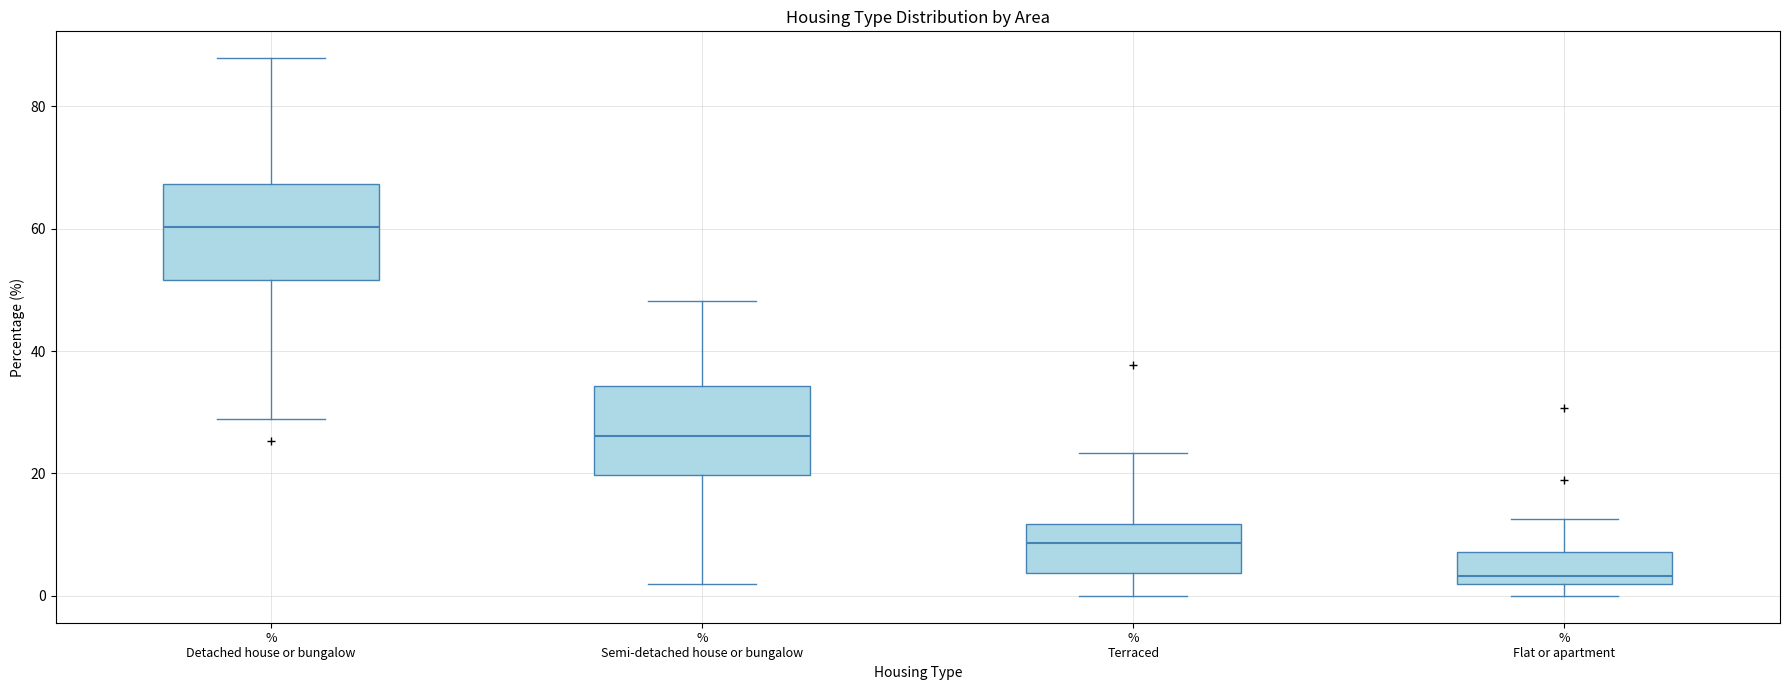

Where is the lower edge of the box for % Flat or apartment on the y-axis? The values are not printed on the chart, so give them approximately, as read against the axis.

2